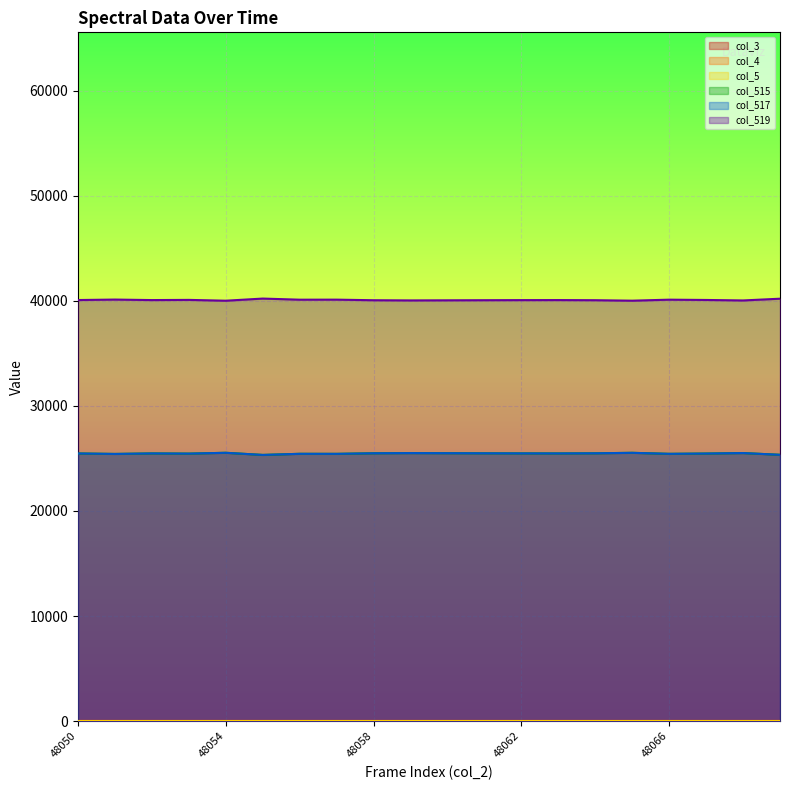

Rank the categories by col_519 value from lowest to highest.

48054, 48065, 48068, 48059, 48060, 48058, 48064, 48061, 48062, 48052, 48063, 48050, 48067, 48053, 48056, 48066, 48057, 48051, 48069, 48055